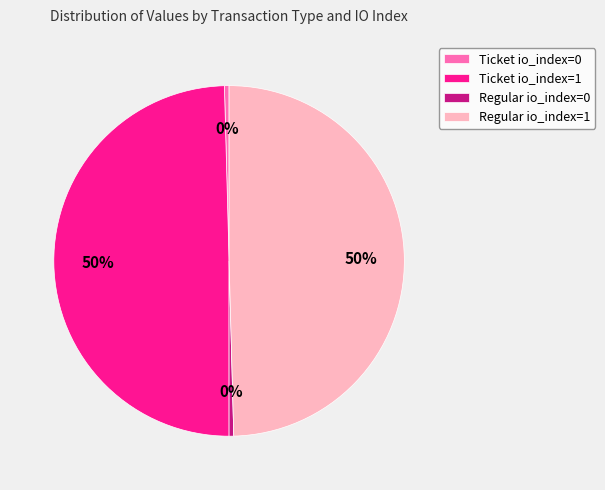

True or false: Ticket io_index=1 accounts for 50% of the total.

True